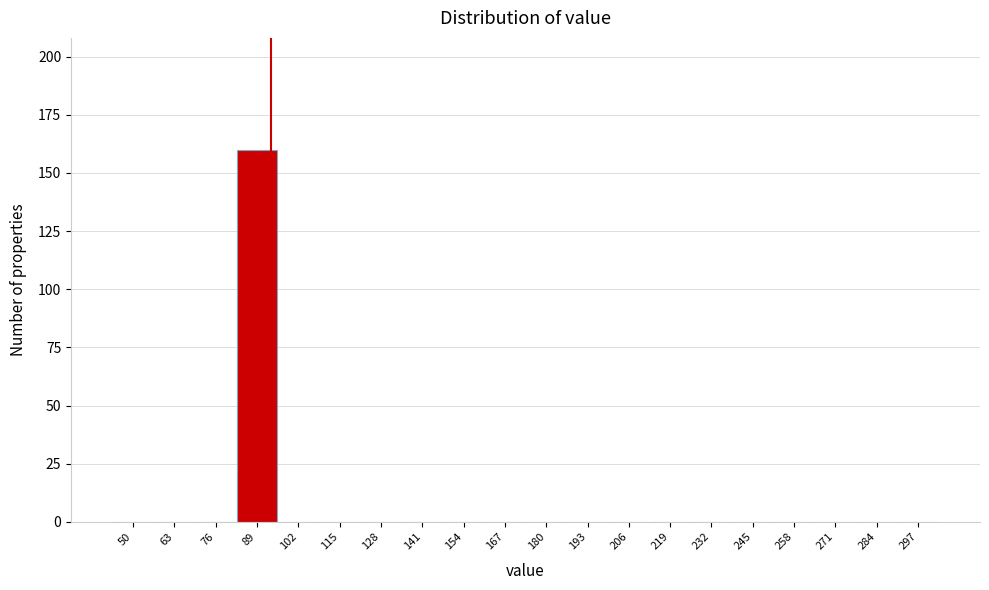

Reading left to right, list all the values displayed in this chart.

50=0	63=0	76=0	89=160	102=0	115=0	128=0	141=0	154=0	167=0	180=0	193=0	206=0	219=0	232=0	245=0	258=0	271=0	284=0	297=0